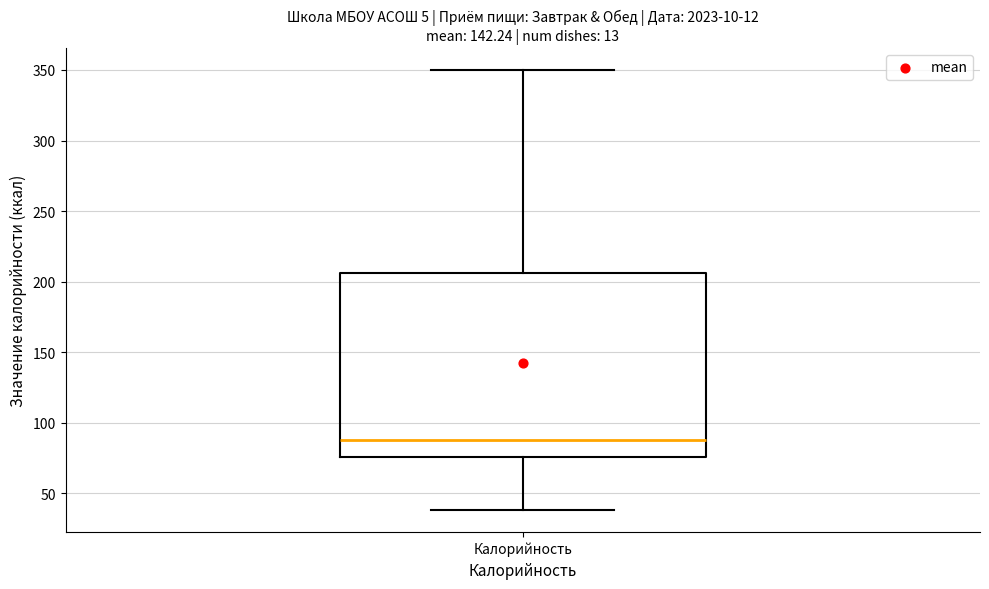

Transcribe this box plot: give where the median line is, the range the box spans, and where the two whiskers end, as read against the y-axis. The values are not printed on the chart, so give them approximately, as read against the axis.

median 90, box 75 to 205, whiskers 40 to 350